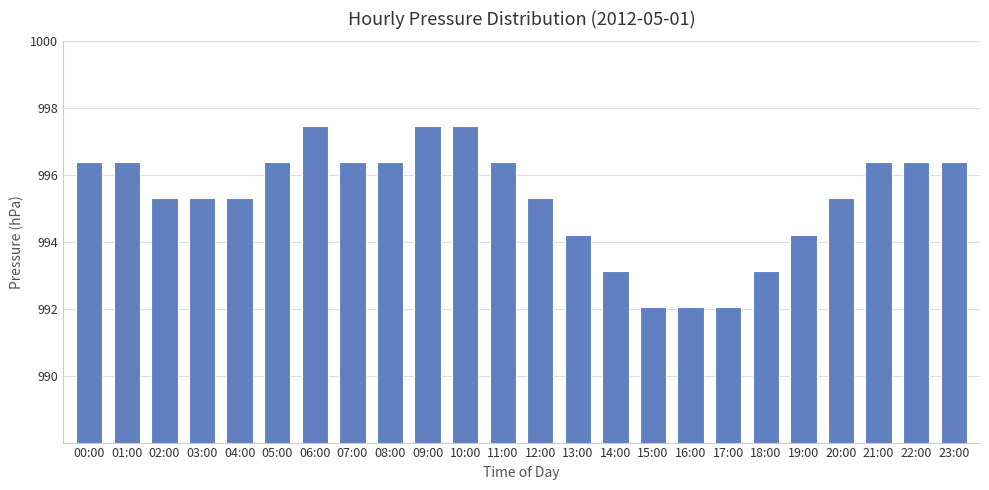

What is the difference between the values at 15:00 and 01:00?

4.3